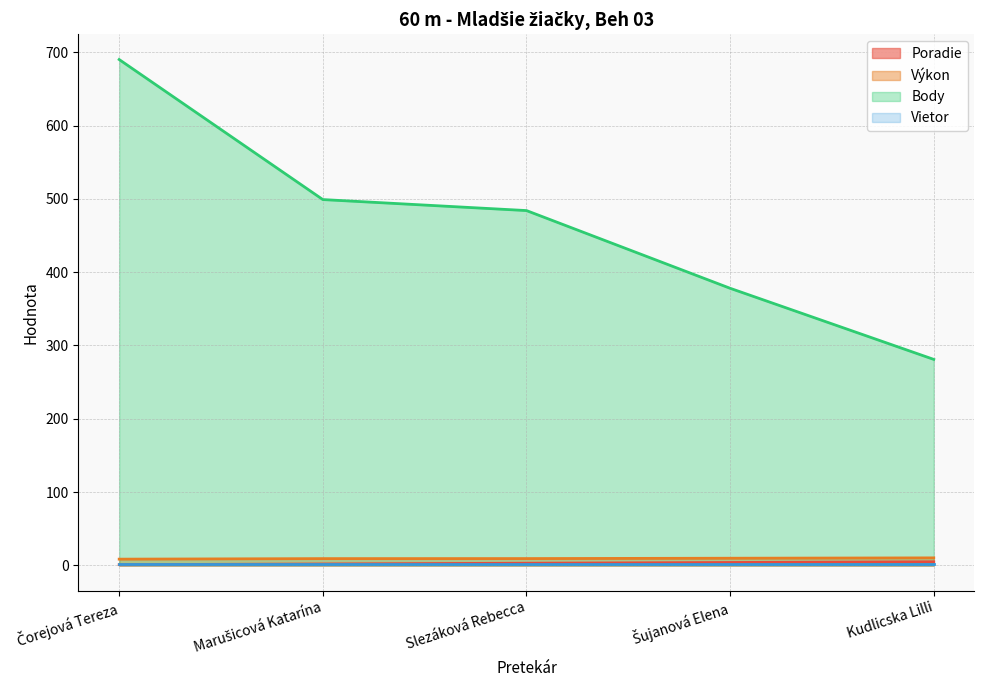

True or false: Výkon has a value of 9.3 at Marušicová Katarína.

True